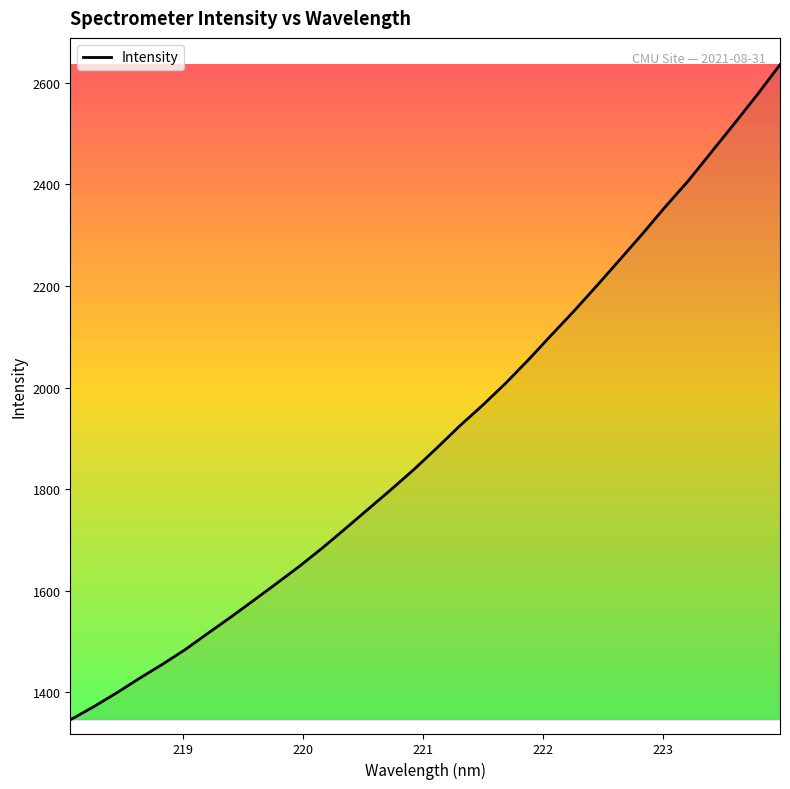

What is the minimum value shown in the chart?

1345.8